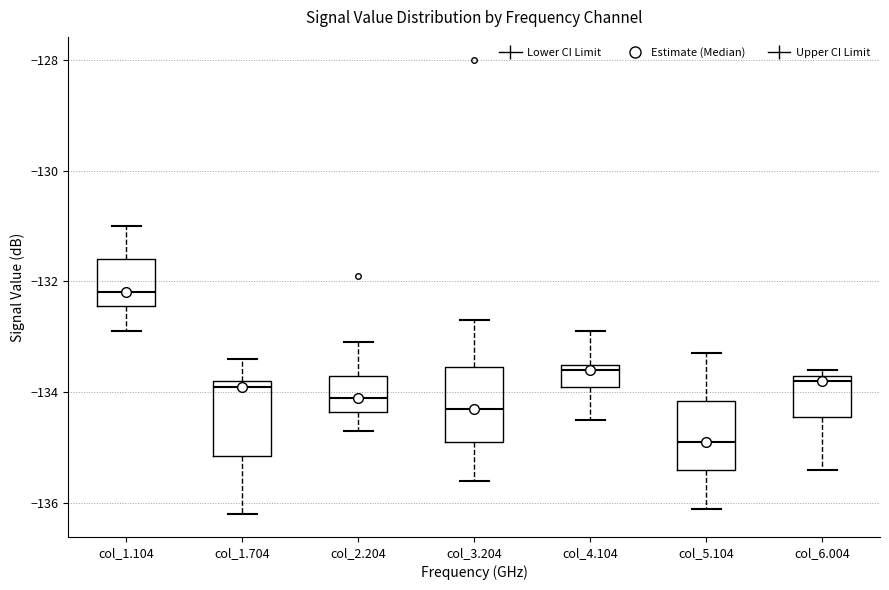

Reading left to right, transcribe this box plot: for each box, give where its median line is, the range the box spans, and where its two whiskers end, as read against the y-axis. The values are not printed on the chart, so give them approximately, as read against the axis.

col_1.104: median -132.2, box -132.4 to -131.6, whiskers -132.8 to -131.0
col_1.704: median -133.8 (just below the box's upper edge), box -135.2 to -133.8, whiskers -136.2 to -133.4
col_2.204: median -134.0, box -134.4 to -133.6, whiskers -134.6 to -133.0
col_3.204: median -134.2, box -134.8 to -133.6, whiskers -135.6 to -132.6
col_4.104: median -133.6, box -133.8 to -133.4, whiskers -134.4 to -132.8
col_5.104: median -134.8, box -135.4 to -134.2, whiskers -136.0 to -133.2
col_6.004: median -133.8, box -134.4 to -133.6, whiskers -135.4 to -133.6 (just above the box's upper edge)